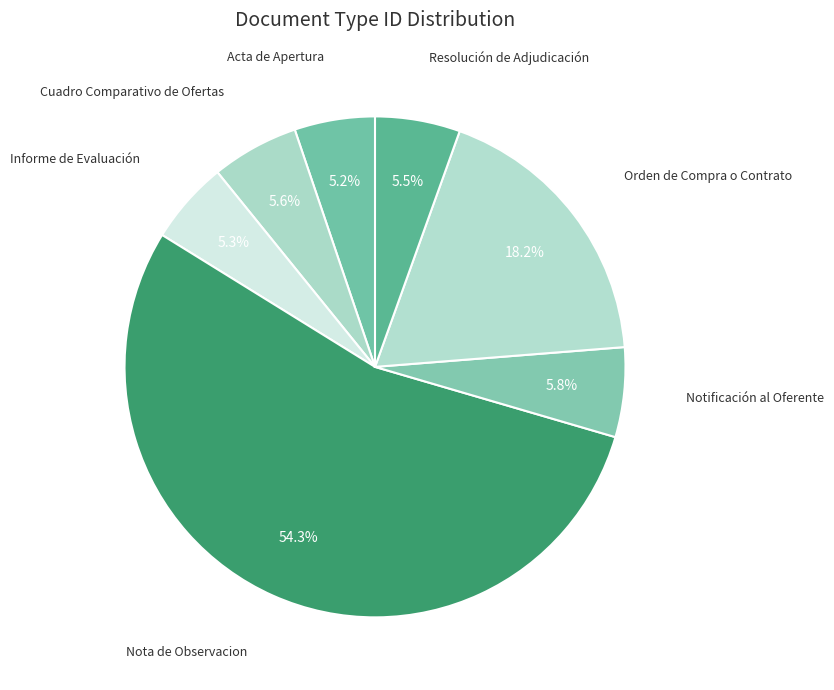

Count the number of slices in the pie.

7